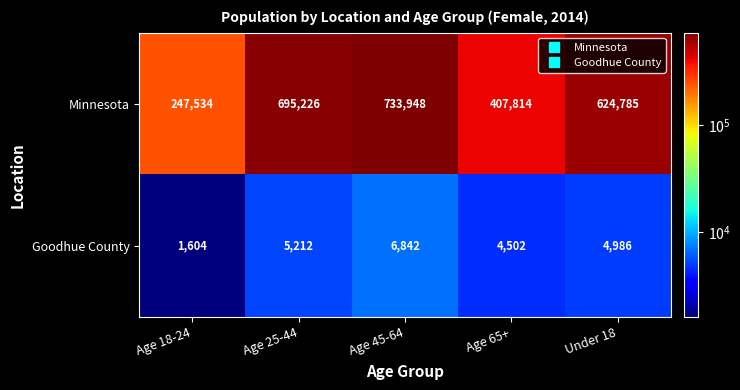

At which category is the sum across all series the highest?

Age 45-64